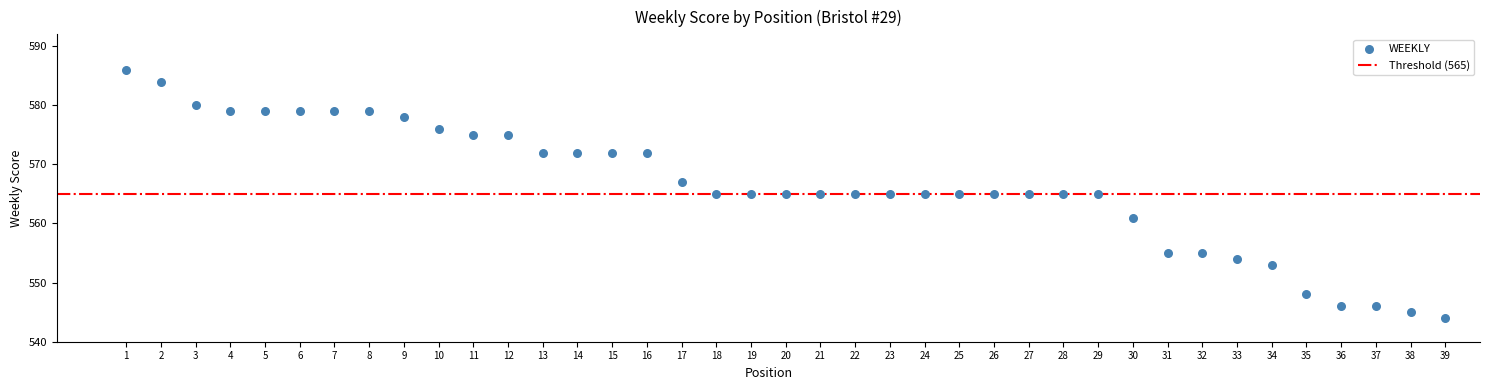

What is the range of X values (max minus min)?

38